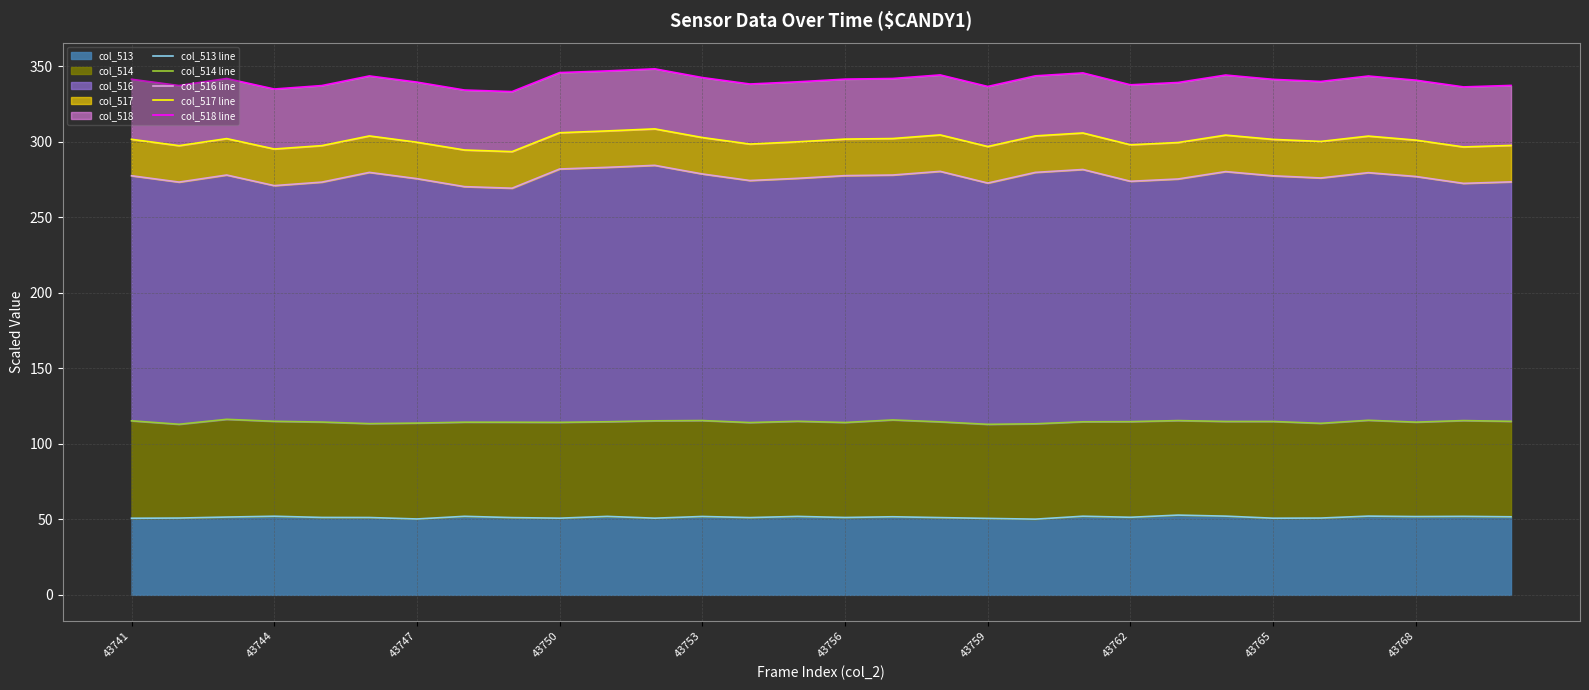

What is the difference between the second highest and second lowest values in the col_517 line series?

12.6